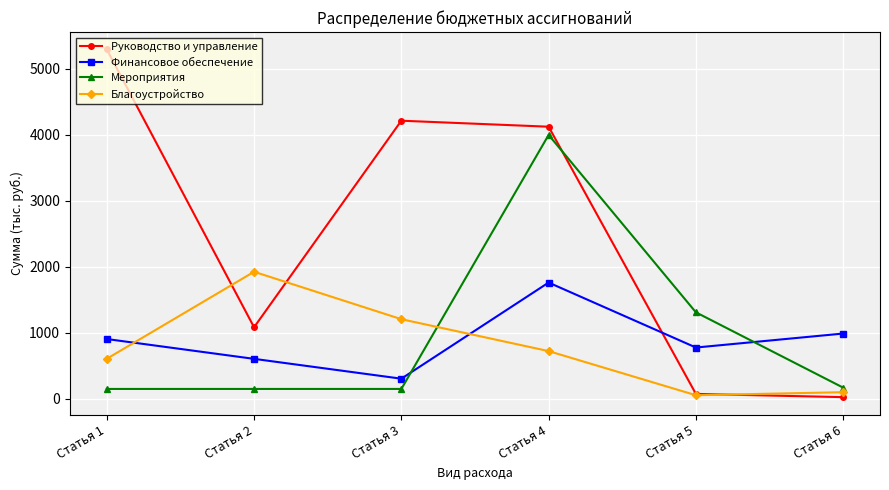

What is the average value of the Руководство и управление series?

2465.9